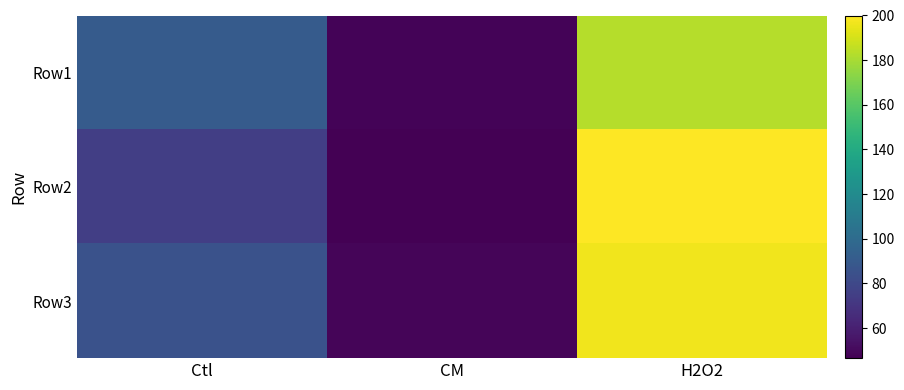

At which category does the chart reach its peak across all series?

H2O2